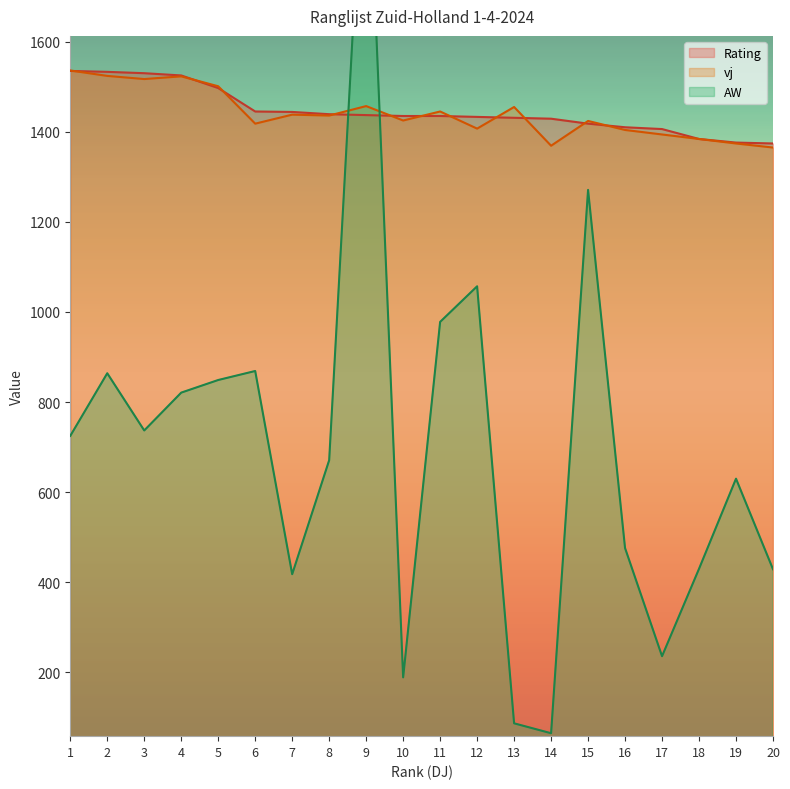

True or false: vj has a value of 337 at 11.

False